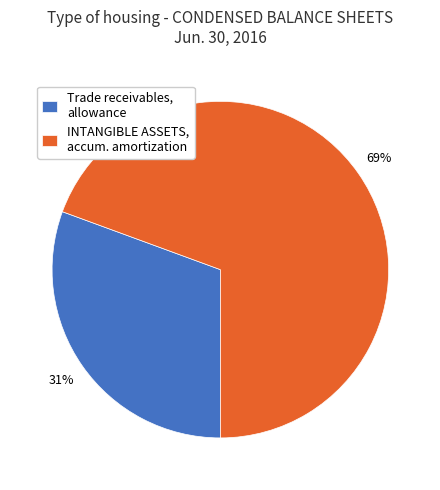

Do INTANGIBLE ASSETS, accum. amortization and Trade receivables, allowance together represent more than half of the pie?

Yes